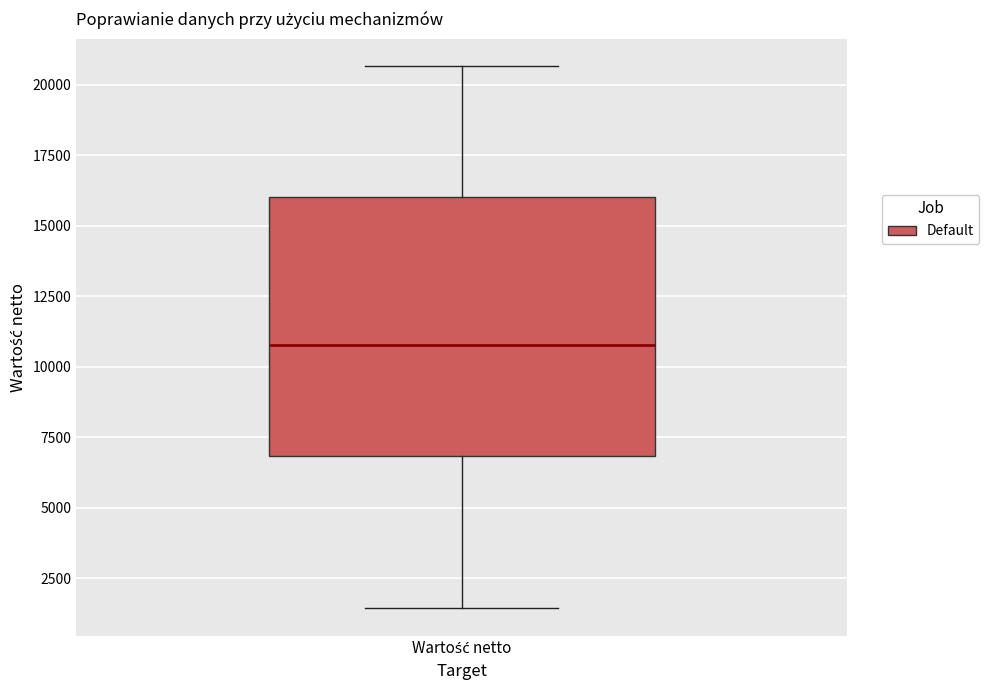

Where is the upper edge of the box for Wartość netto on the y-axis? The values are not printed on the chart, so give them approximately, as read against the axis.

16000